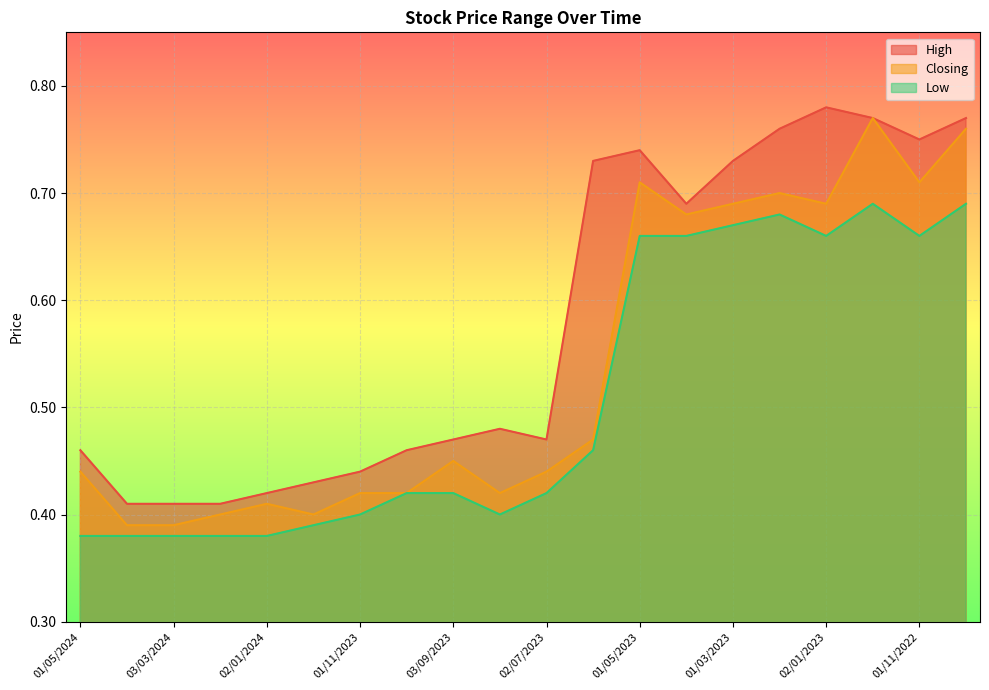

True or false: High has a value of 0.5 at 03/09/2023.

True